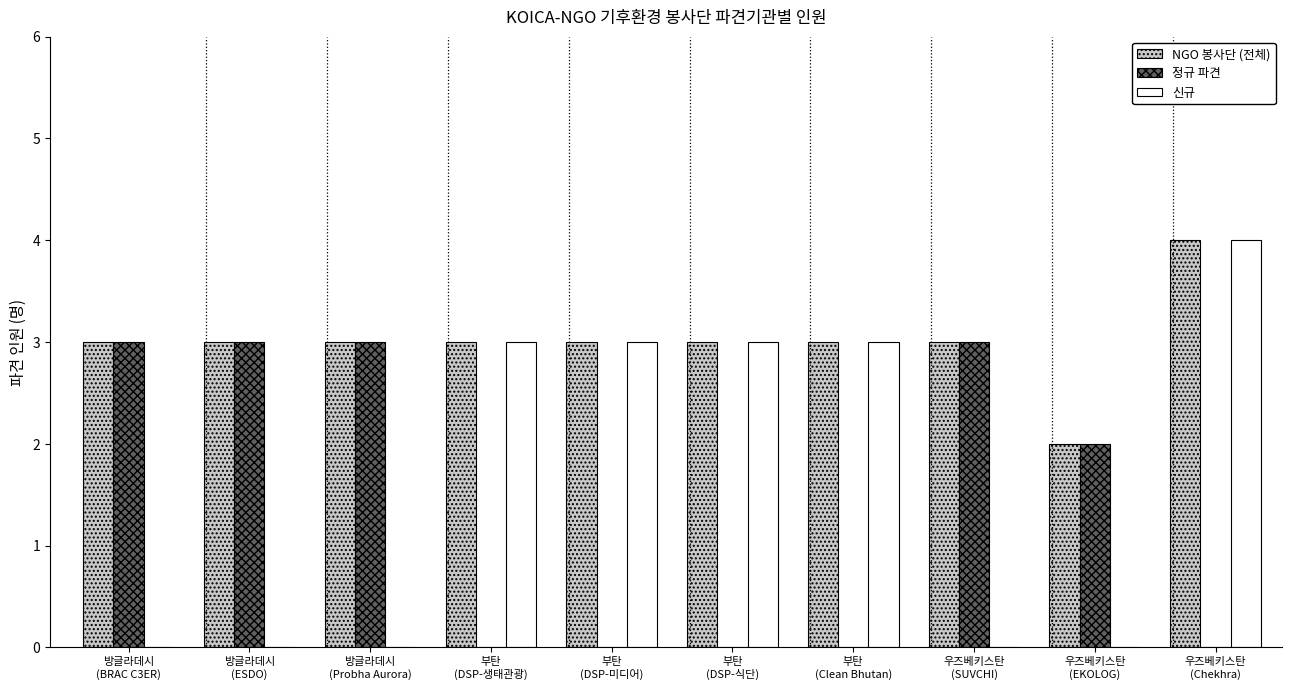

Which series has the largest total across all categories?

NGO 봉사단 (전체)